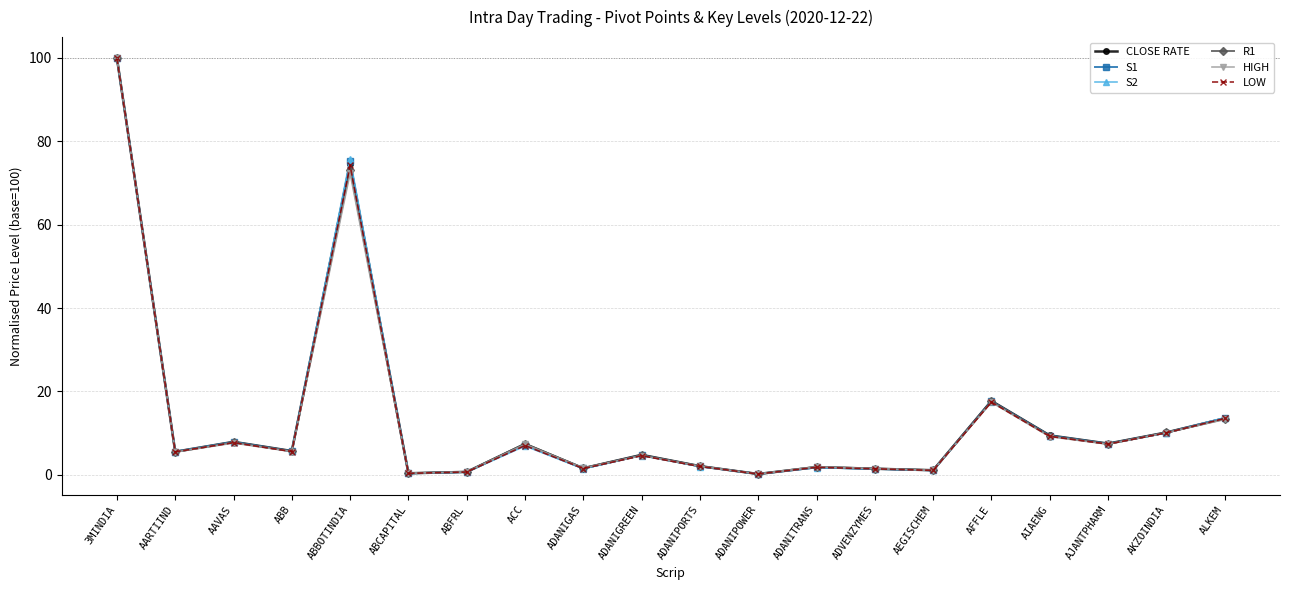

Is the value of LOW at ADVENZYMES greater than the value of S2 at ACC?

No